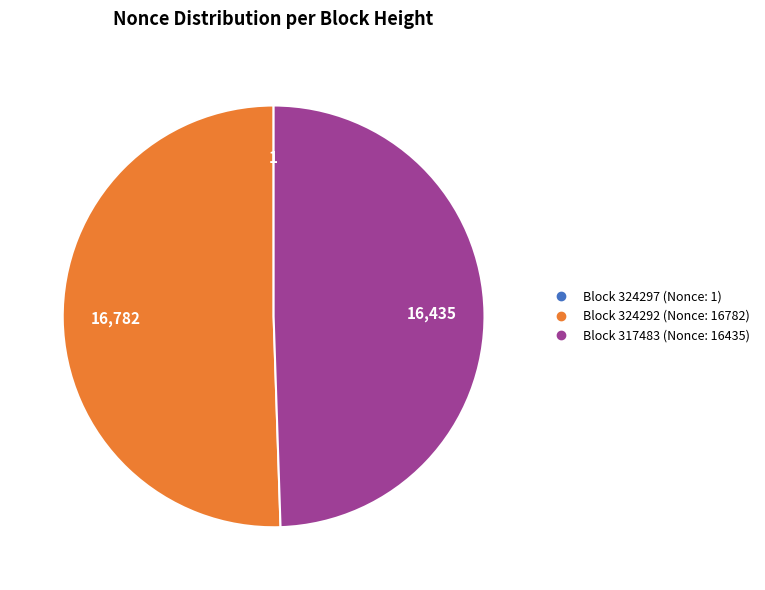

Is there a majority slice in this chart?

Yes